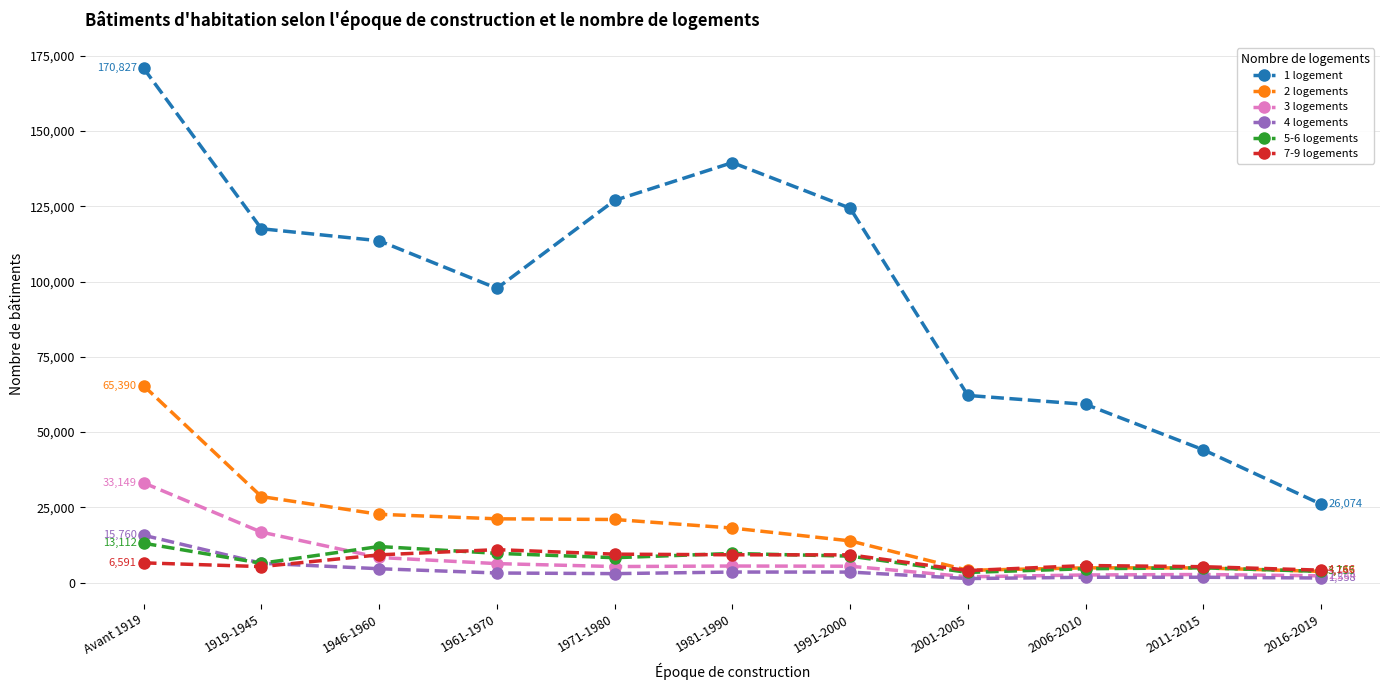

At which label does 7-9 logements reach its peak?

1961-1970